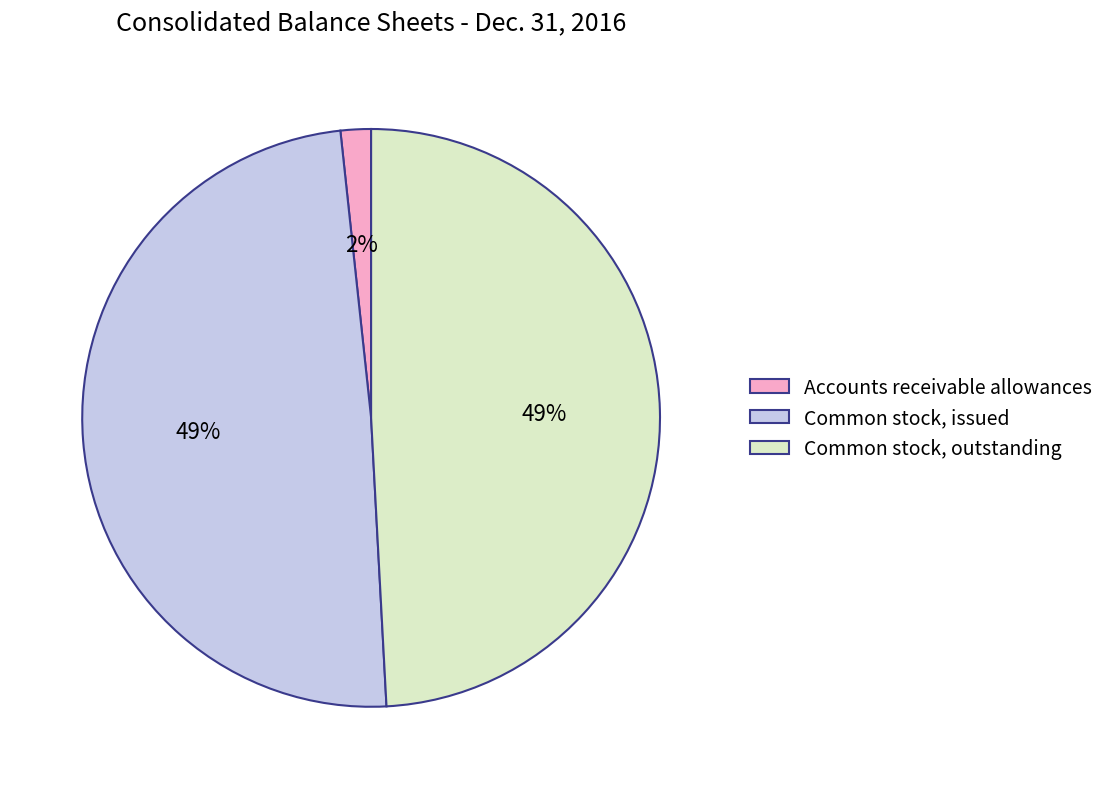

Does Accounts receivable allowances account for over 50% of the chart?

No